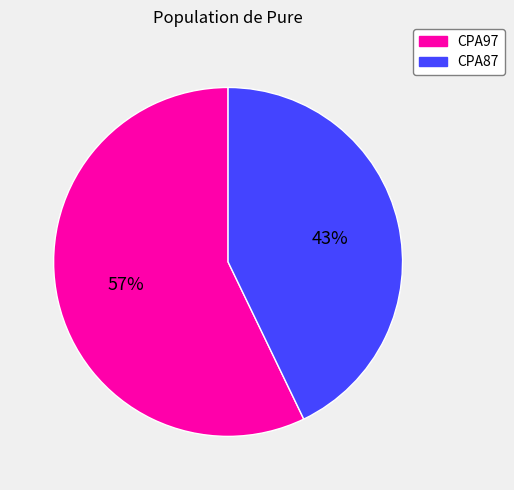

Is CPA87 the majority of the pie?

No